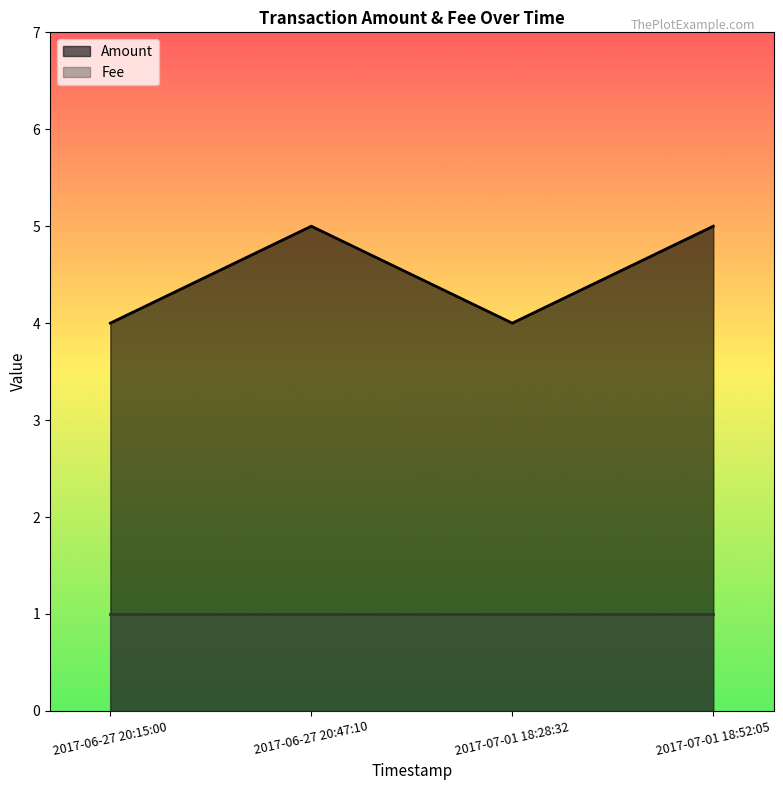

Reading left to right, transcribe all the data shown in this chart.

2017-06-27 20:15:00=4	2017-06-27 20:47:10=5	2017-07-01 18:28:32=4	2017-07-01 18:52:05=5